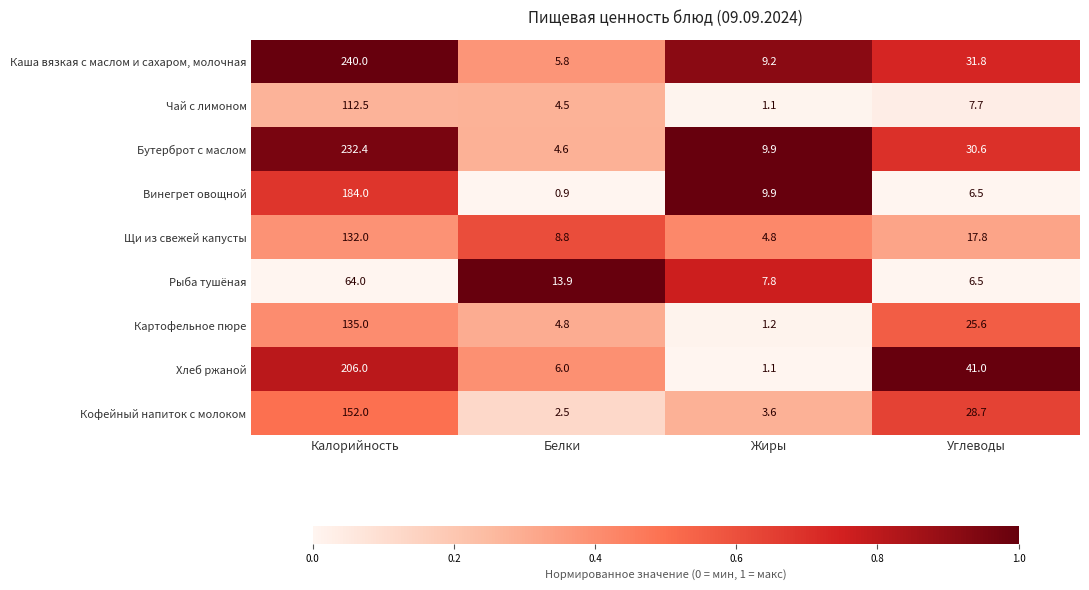

What is the greatest value displayed?

240.0